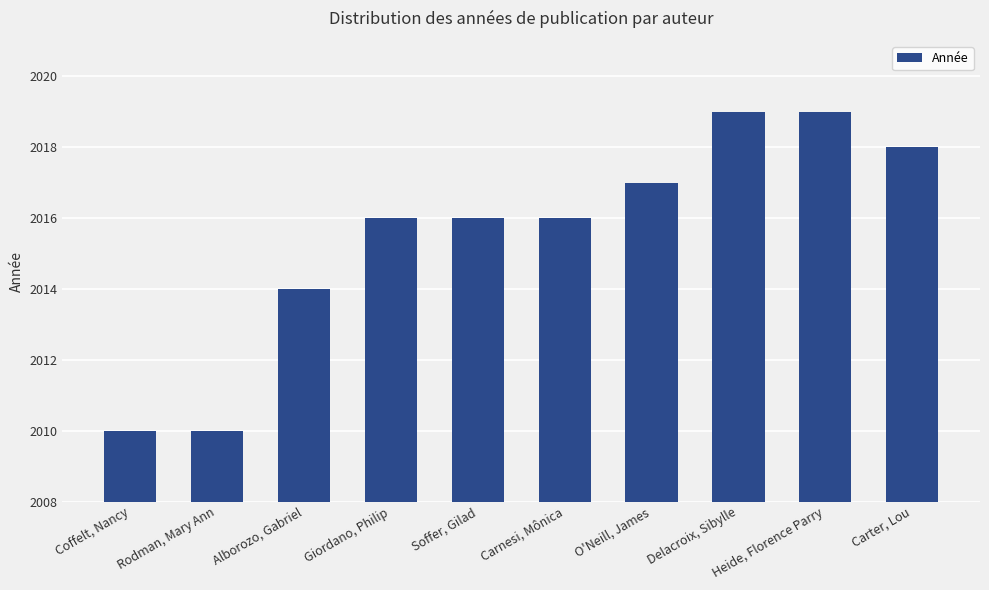

Which label corresponds to the smallest value in the chart?

Coffelt, Nancy